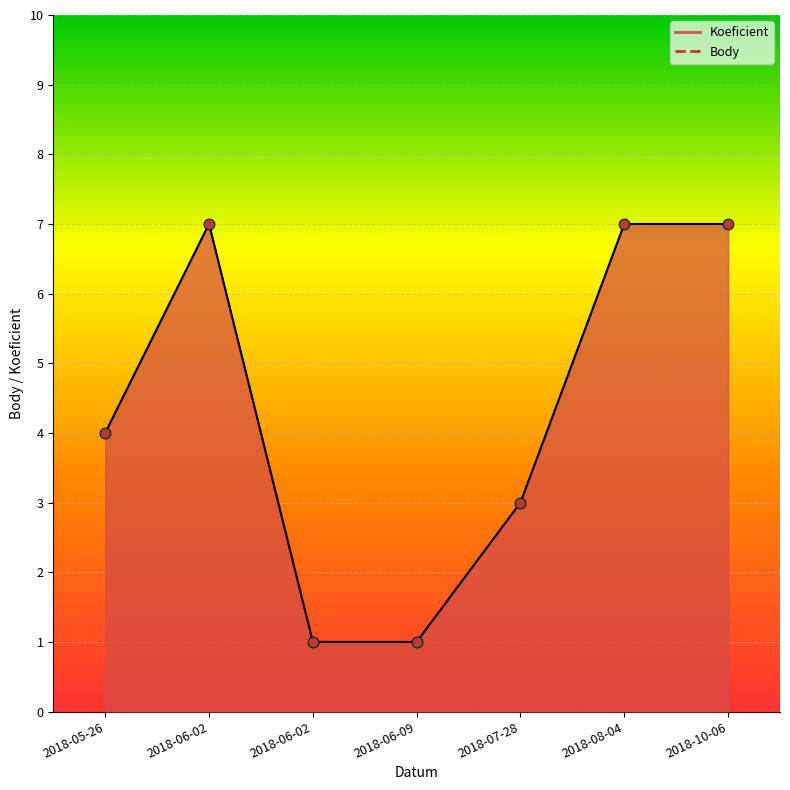

Which series has the widest spread of Y values?

Koeficient